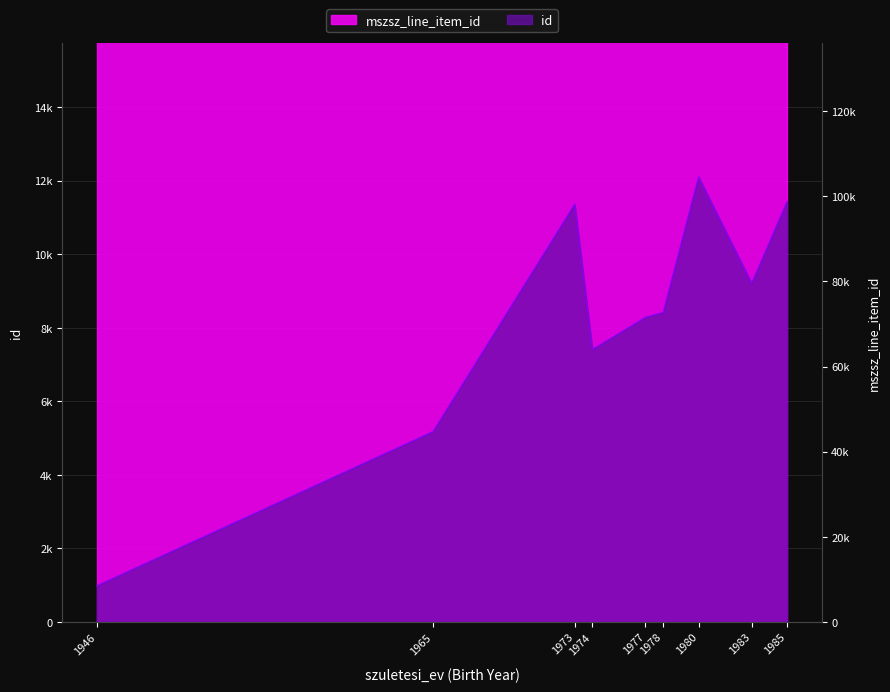

What is the difference between the maximum and second lowest values?

6922